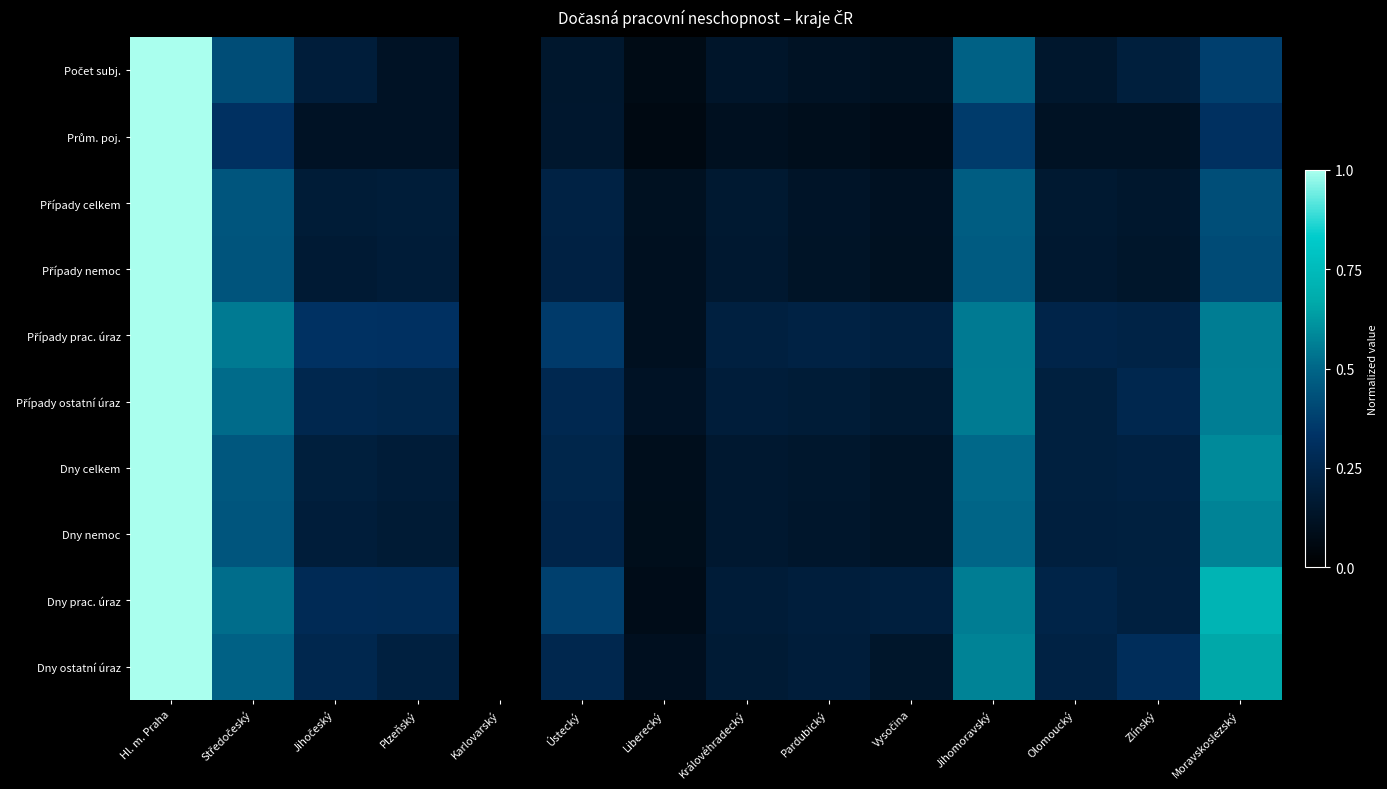

At which category does the chart reach its peak across all series?

Hl. m. Praha